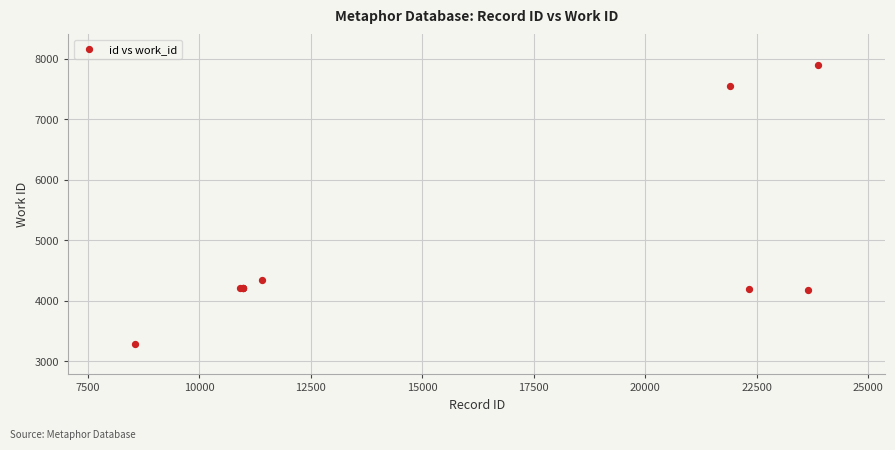

What Y value in the scatter plot is closest to 5596?

4345